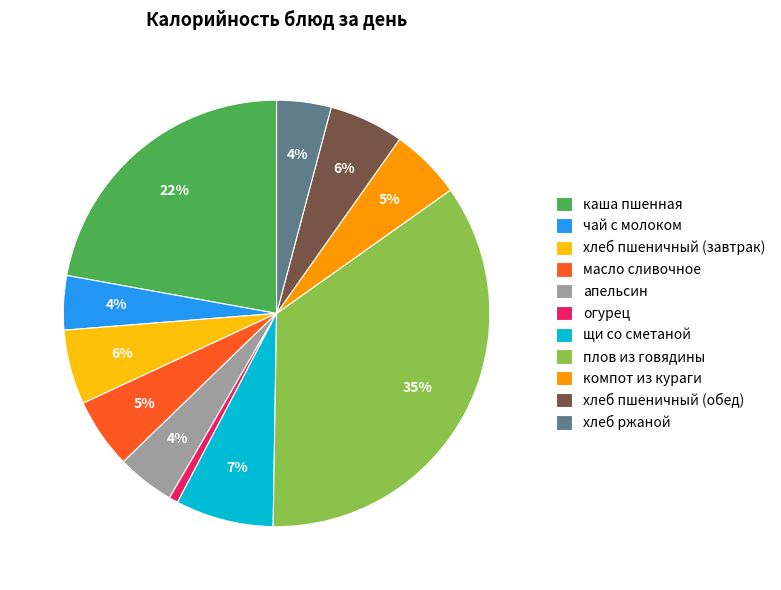

The хлеб ржаной slice represents 4% of the pie. True or false?

True